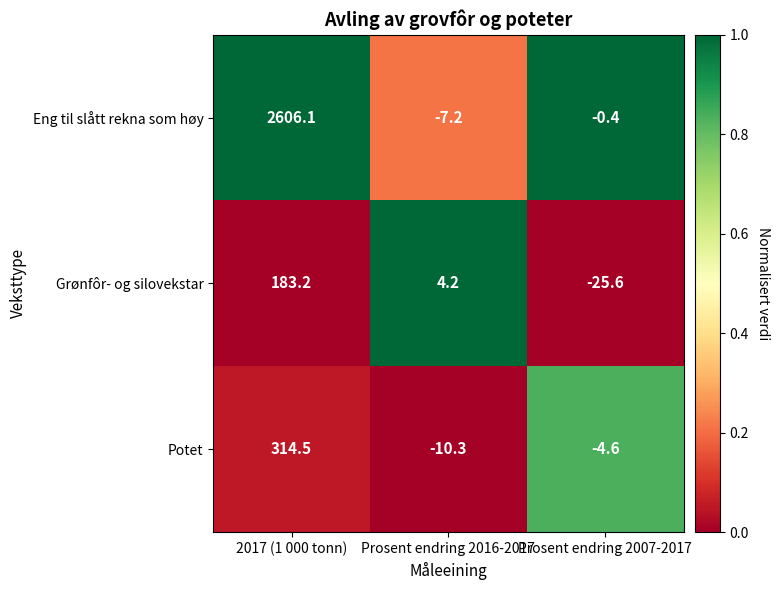

Reading right to left, transcribe all the data shown in this chart.

Eng til slått rekna som høy: -0.4	-7.2	2606.1
Grønfôr- og silovekstar: -25.6	4.2	183.2
Potet: -4.6	-10.3	314.5